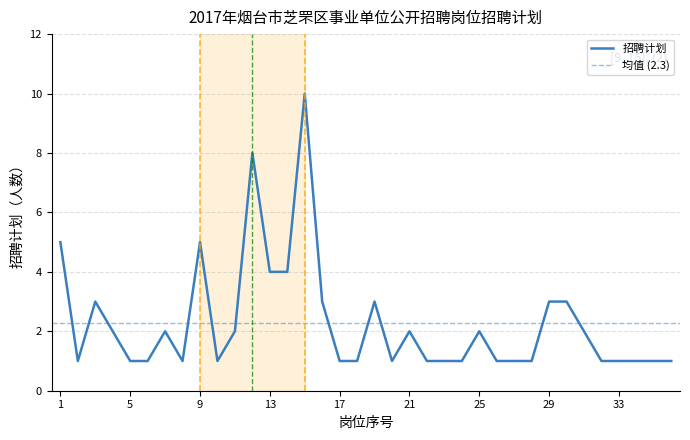

What is the maximum value shown in the chart?

10